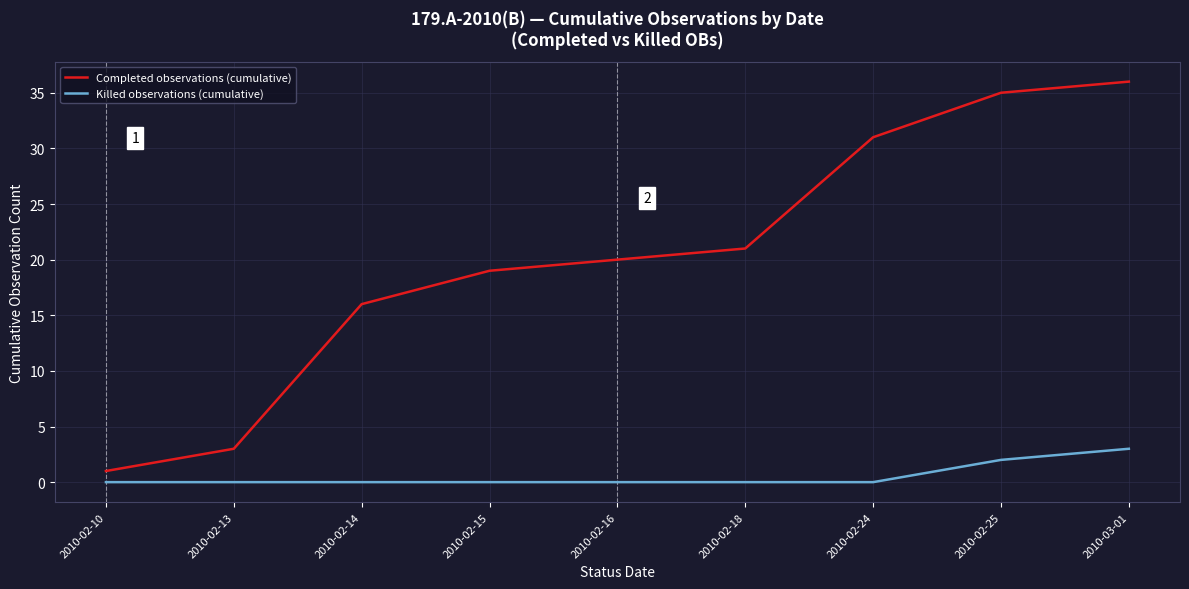

List the labels in order of Completed observations (cumulative) value, largest first.

2010-03-01, 2010-02-25, 2010-02-24, 2010-02-18, 2010-02-16, 2010-02-15, 2010-02-14, 2010-02-13, 2010-02-10